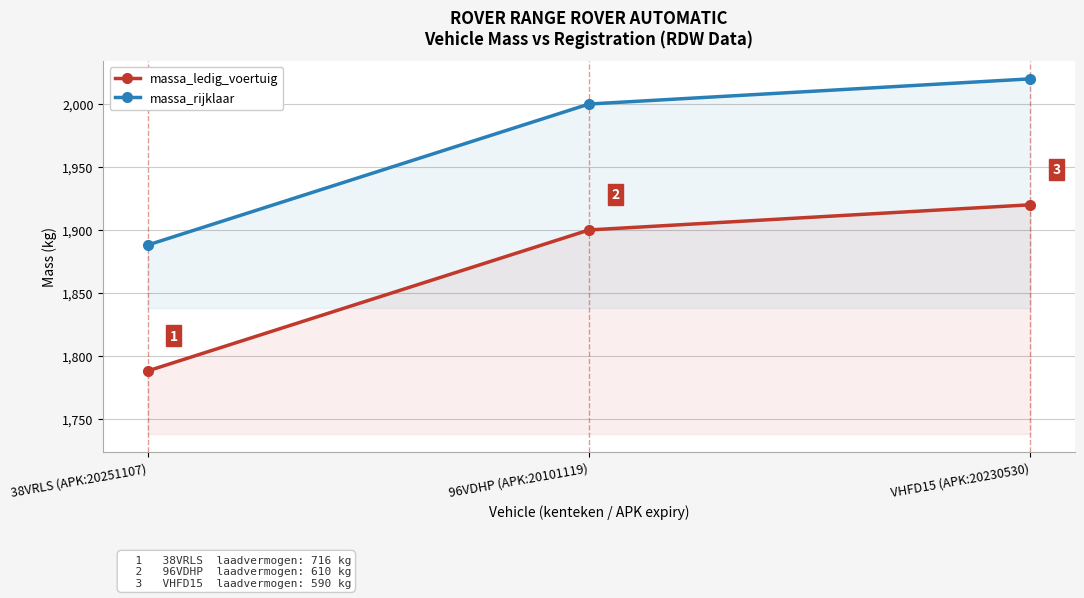

Is the value of massa_rijklaar at 38VRLS (APK:20251107) greater than the value of massa_ledig_voertuig at VHFD15 (APK:20230530)?

No